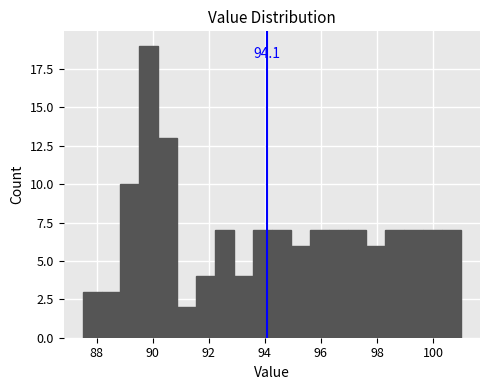

Read against the x-axis, roughly where is the centre of the tallest bar?

89.8